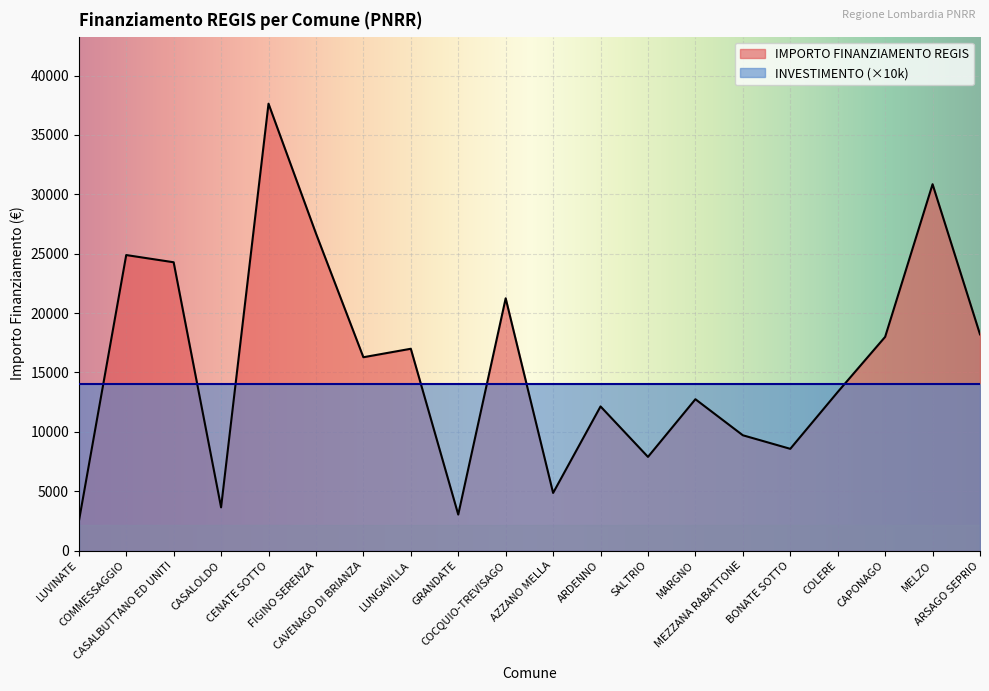

How many lines are shown in the chart?

2